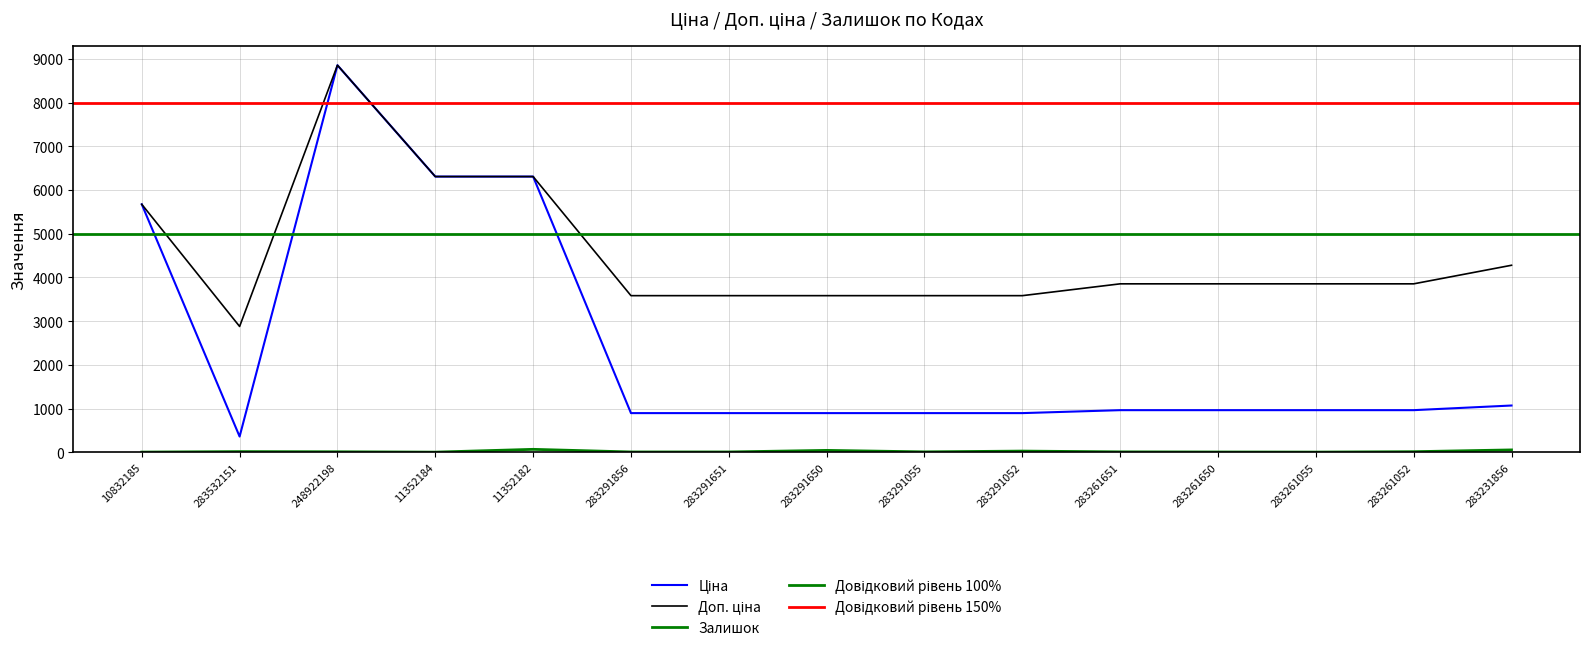

Is the value of Ціна at 10832185 greater than the value of Залишок at 283261651?

Yes